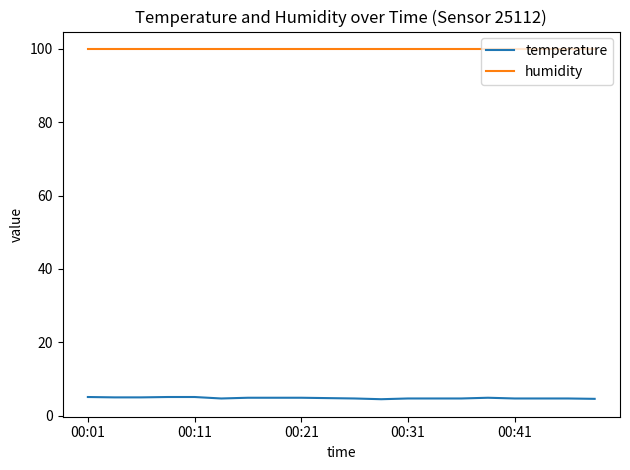

True or false: temperature and humidity intersect in this chart.

False